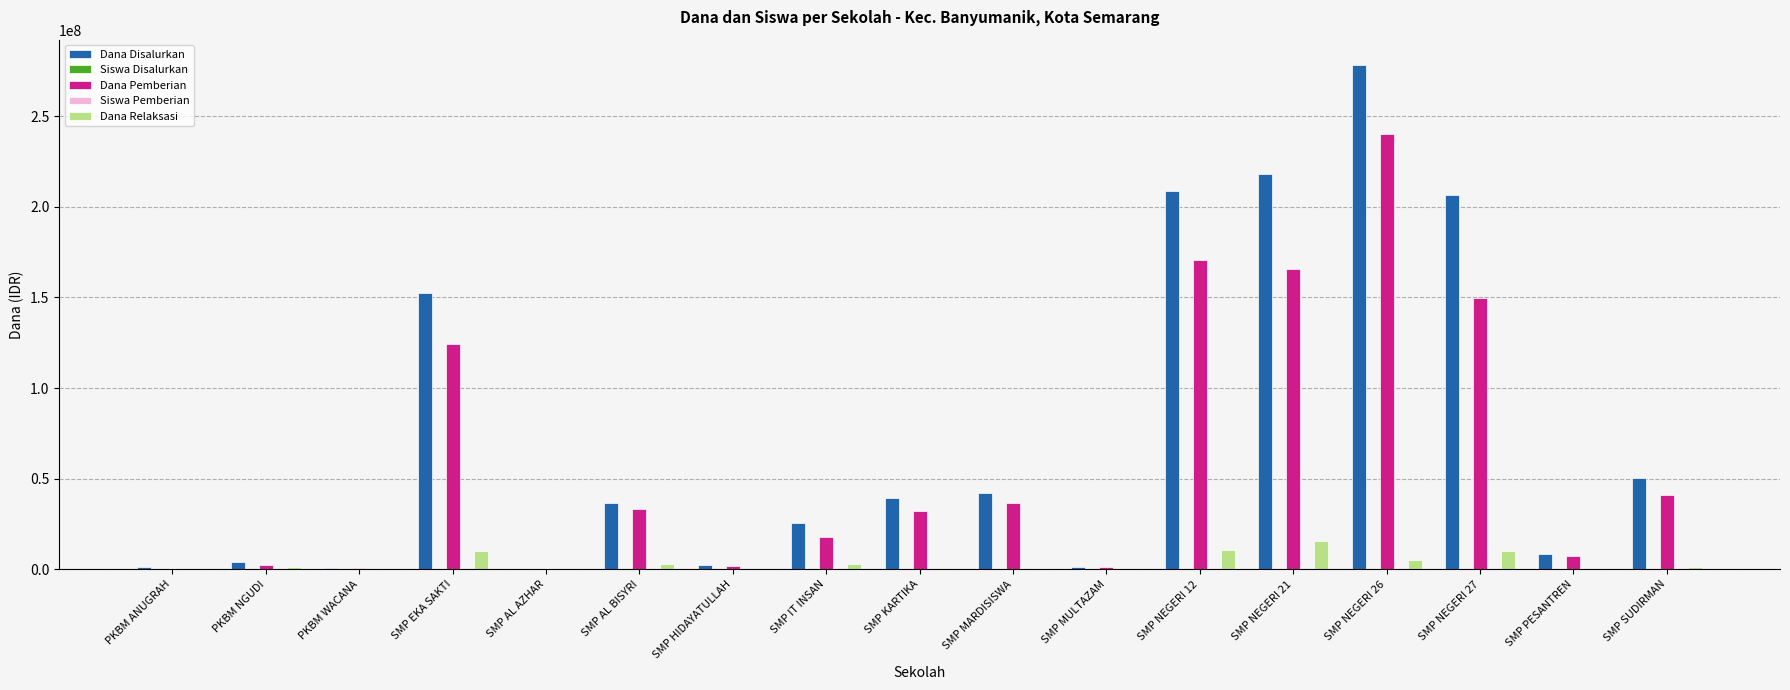

At which category is the sum across all series the highest?

SMP NEGERI 26